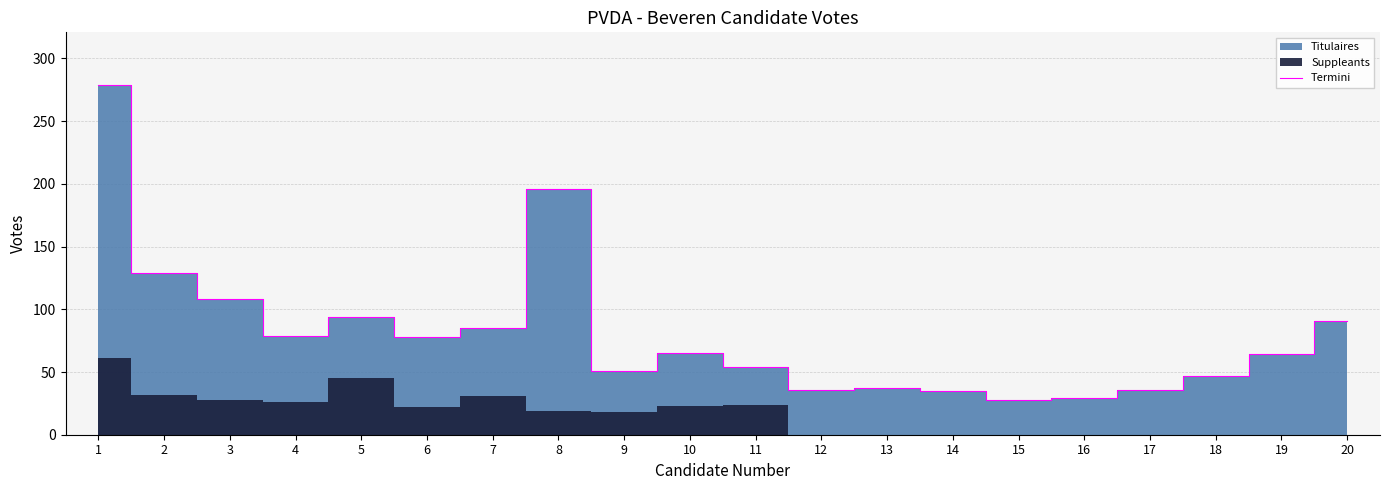

Reading left to right, list all the values displayed in this chart.

1=279	2=129	3=108	4=79	5=94	6=78	7=85	8=196	9=51	10=65	11=54	12=36	13=37	14=35	15=28	16=29	17=36	18=47	19=64	20=91